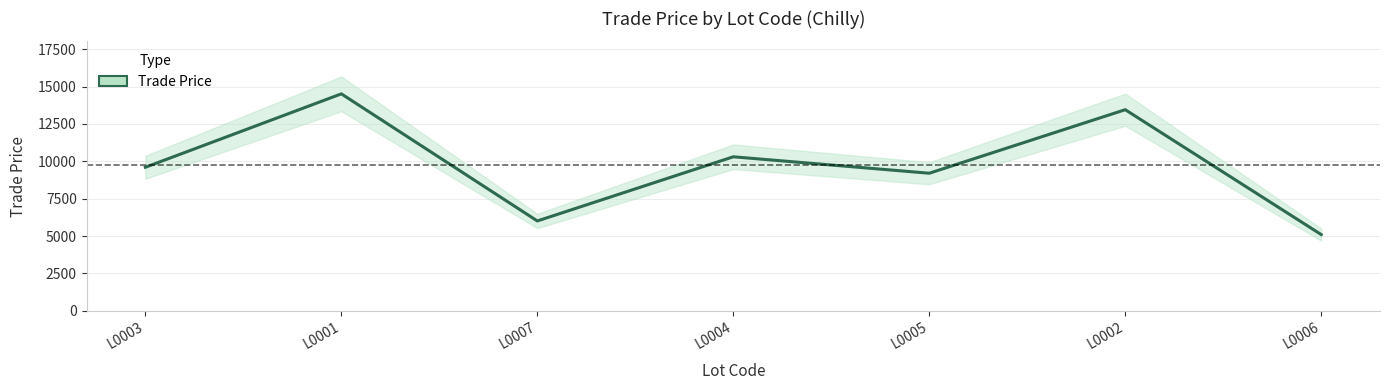

What position from the right is L0007?

5